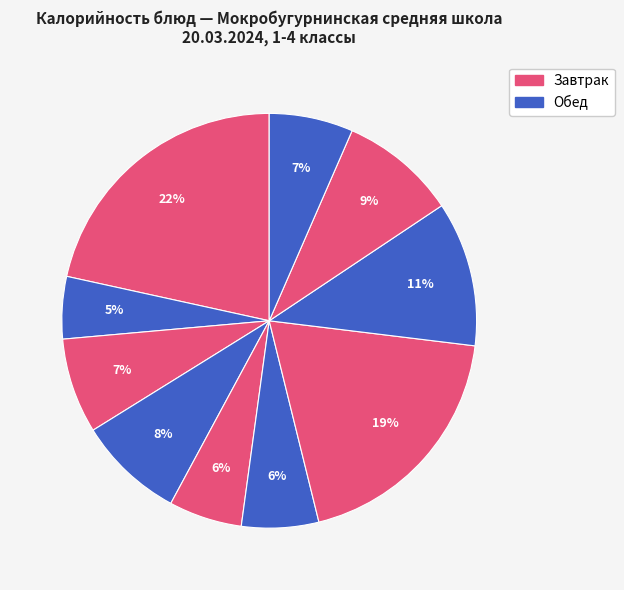

How many slices are in this pie chart?

10